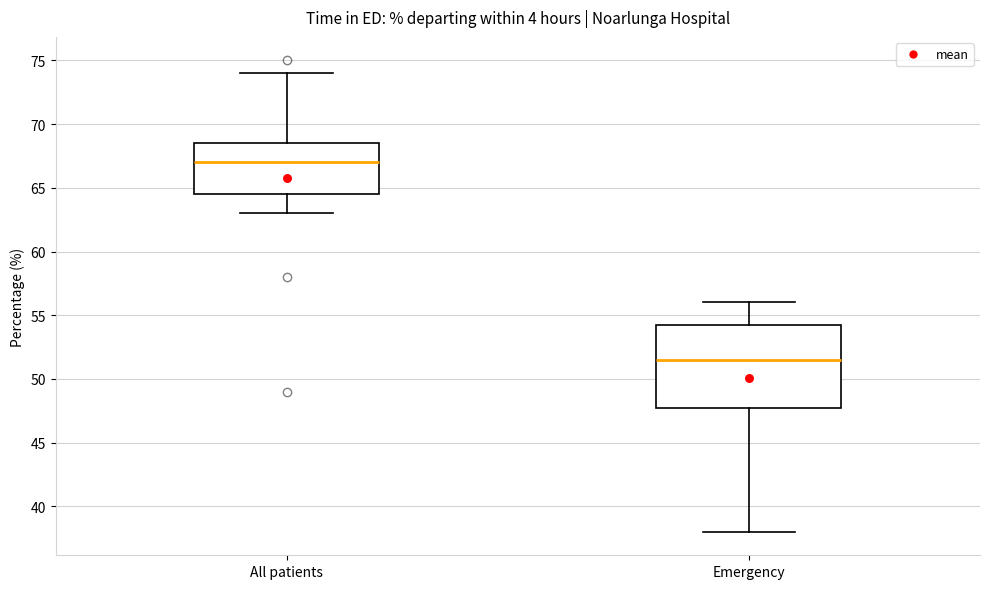

Reading left to right, transcribe this box plot: for each box, give where its median line is, the range the box spans, and where its two whiskers end, as read against the y-axis. The values are not printed on the chart, so give them approximately, as read against the axis.

All patients: median 67.0, box 64.5 to 68.5, whiskers 63.0 to 74.0
Emergency: median 51.5, box 48.0 to 54.5, whiskers 38.0 to 56.0